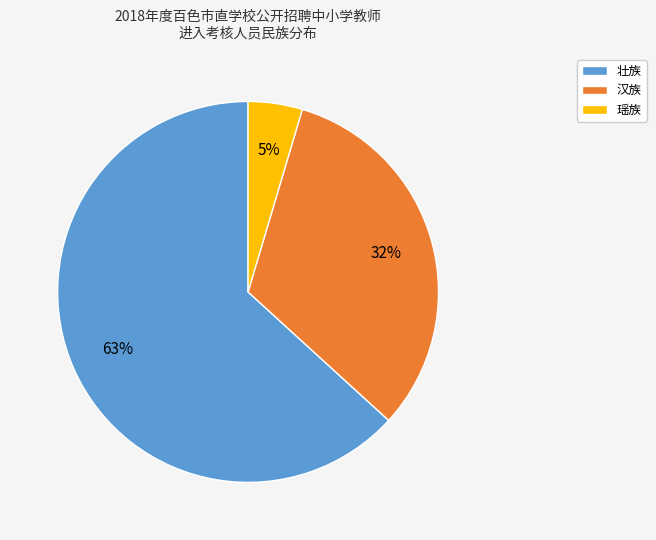

Is there any slice that represents more than half of the pie?

Yes